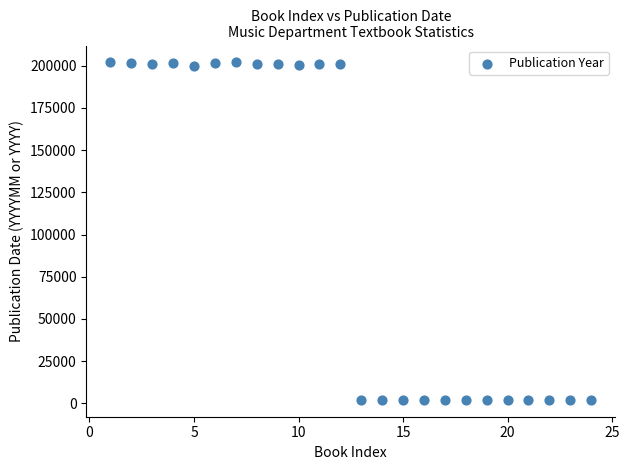

What is the range of X values (max minus min)?

23